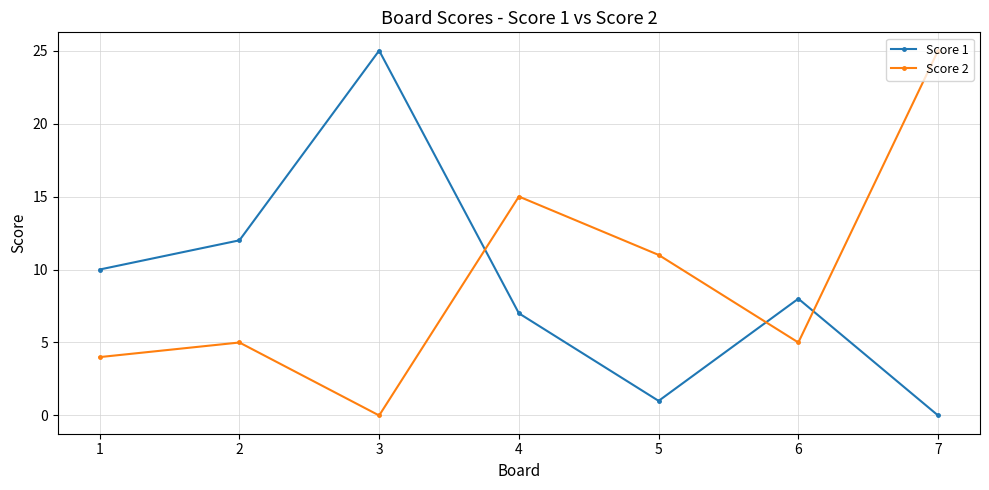

Is the value of Score 2 at 6 greater than the value of Score 1 at 3?

No